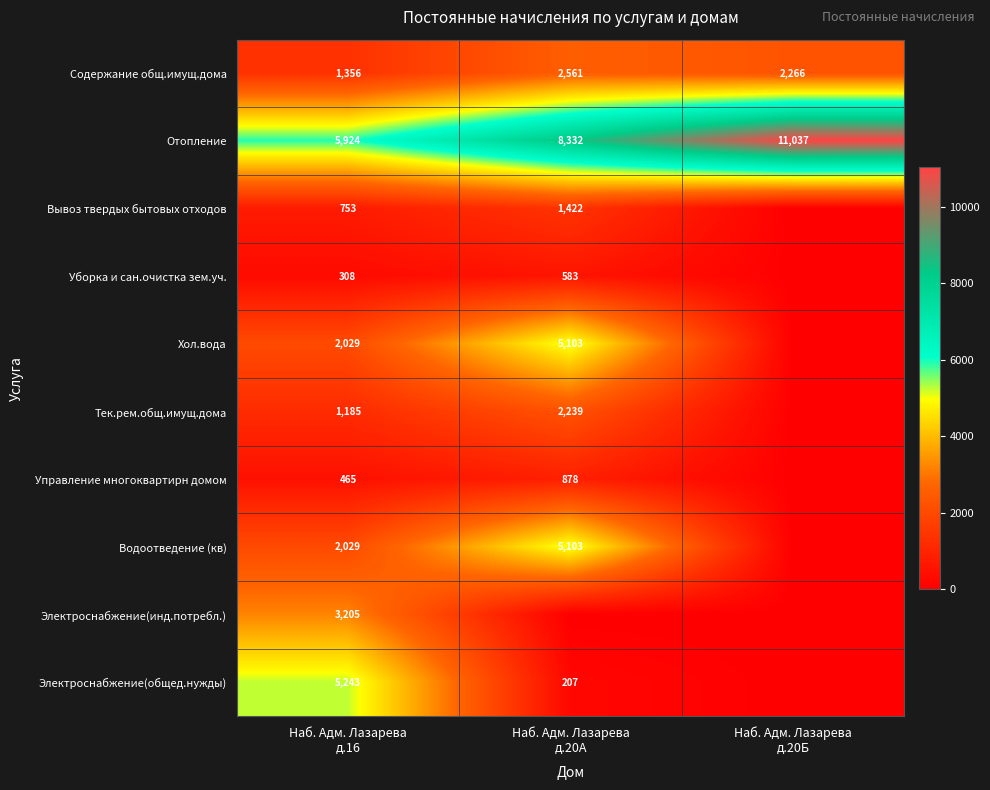

List the series in order of their peak value, lowest first.

Уборка и сан.очистка зем.уч., Управление многоквартирн домом, Вывоз твердых бытовых отходов, Тек.рем.общ.имущ.дома, Содержание общ.имущ.дома, Электроснабжение(инд.потребл.), Хол.вода, Водоотведение (кв), Электроснабжение(общед.нужды), Отопление